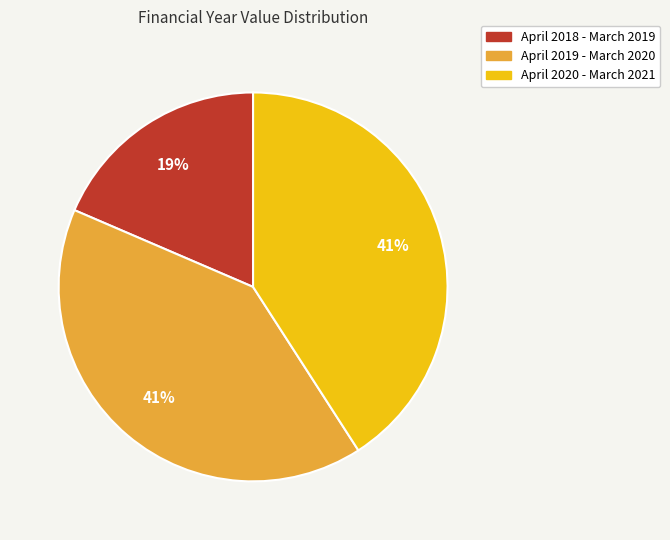

Which slice is the smallest?

April 2018 - March 2019